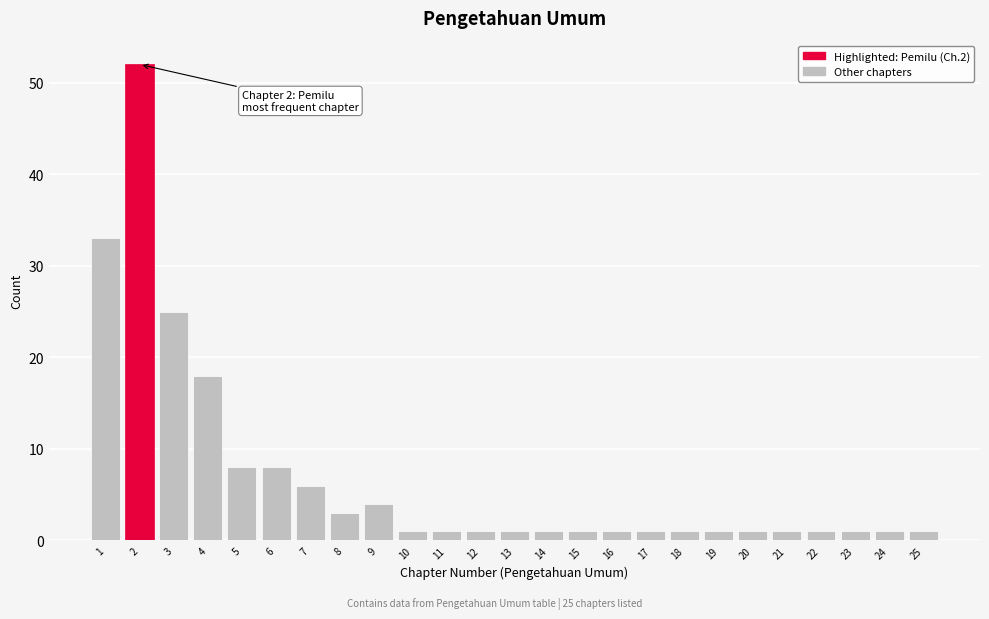

Reading right to left, extract all data points from this chart.

25=1	24=1	23=1	22=1	21=1	20=1	19=1	18=1	17=1	16=1	15=1	14=1	13=1	12=1	11=1	10=1	9=4	8=3	7=6	6=8	5=8	4=18	3=25	2=52	1=33